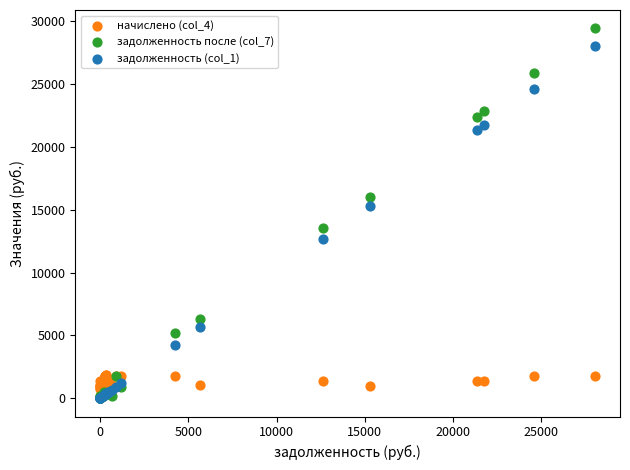

Which series has the largest Y range (max minus min)?

задолженность после (col_7)